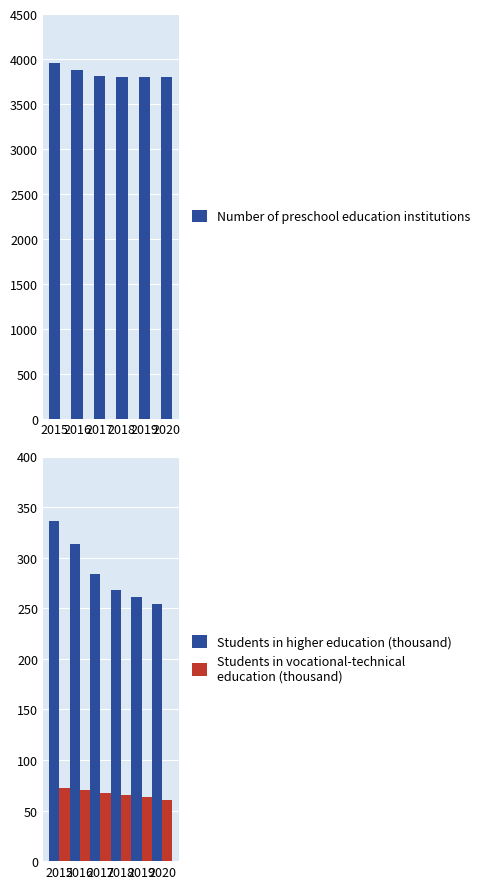

What is the minimum value shown in the chart?

60.8